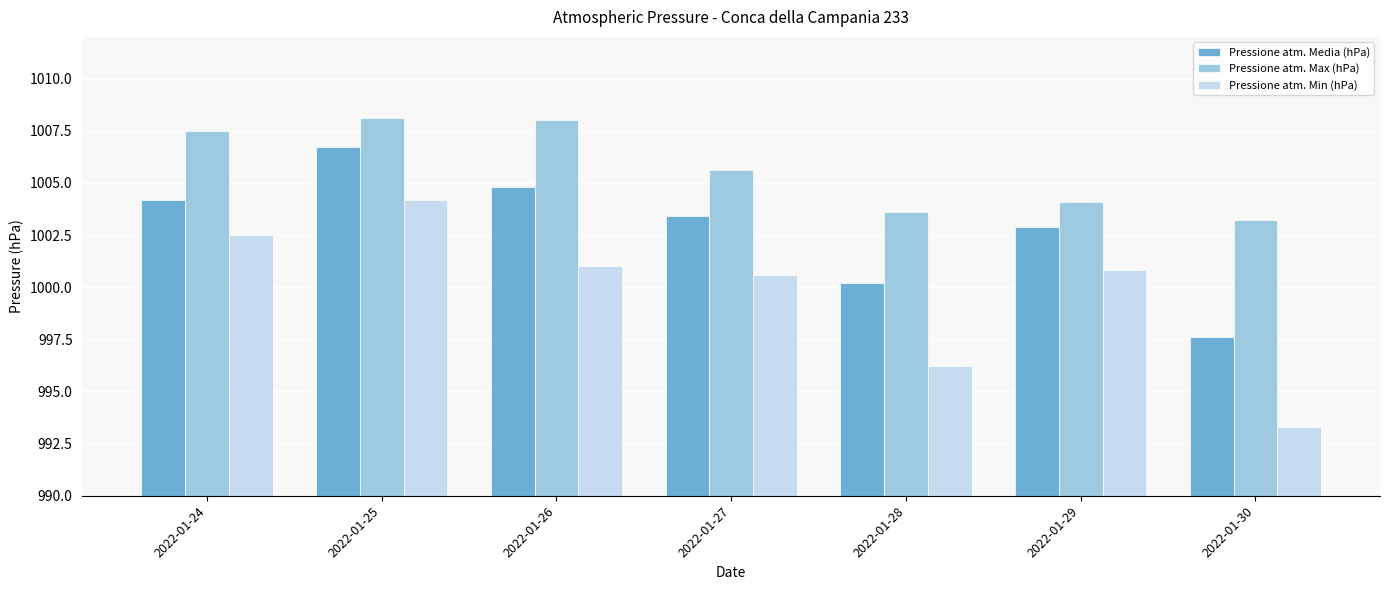

What is the sum of all Pressione atm. Media (hPa) values?

7019.8